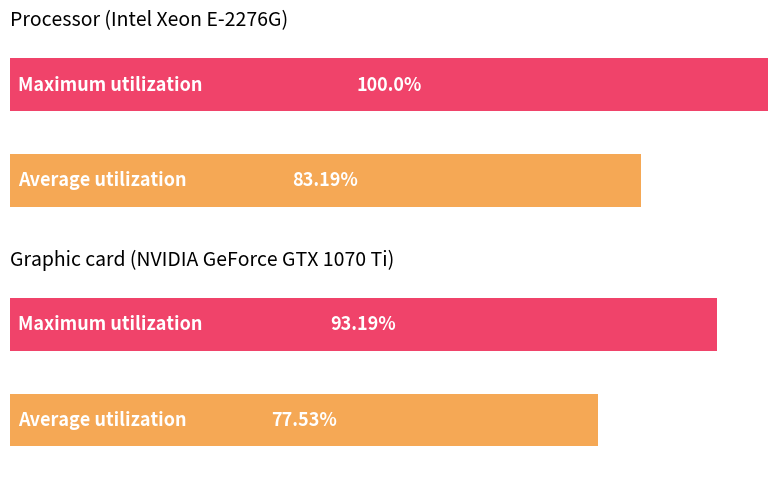

Rank the series by their average value, from highest to lowest.

Maximum utilization, Average utilization